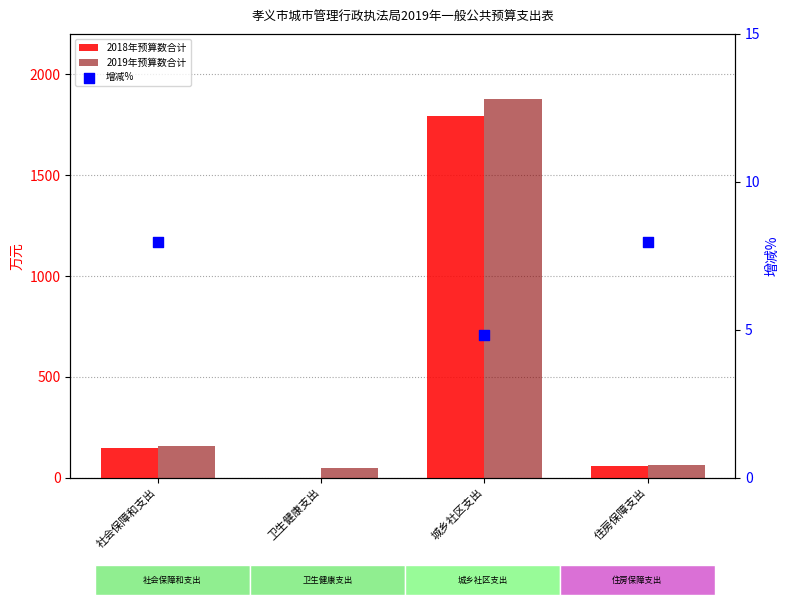

Which series reaches the maximum Y coordinate?

2019年预算数合计